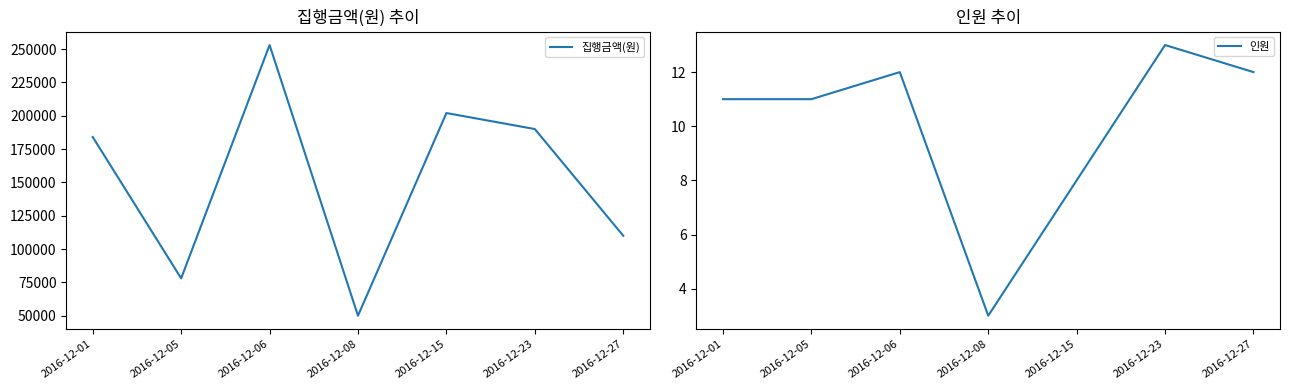

Which series has the largest total across all categories?

집행금액(원)